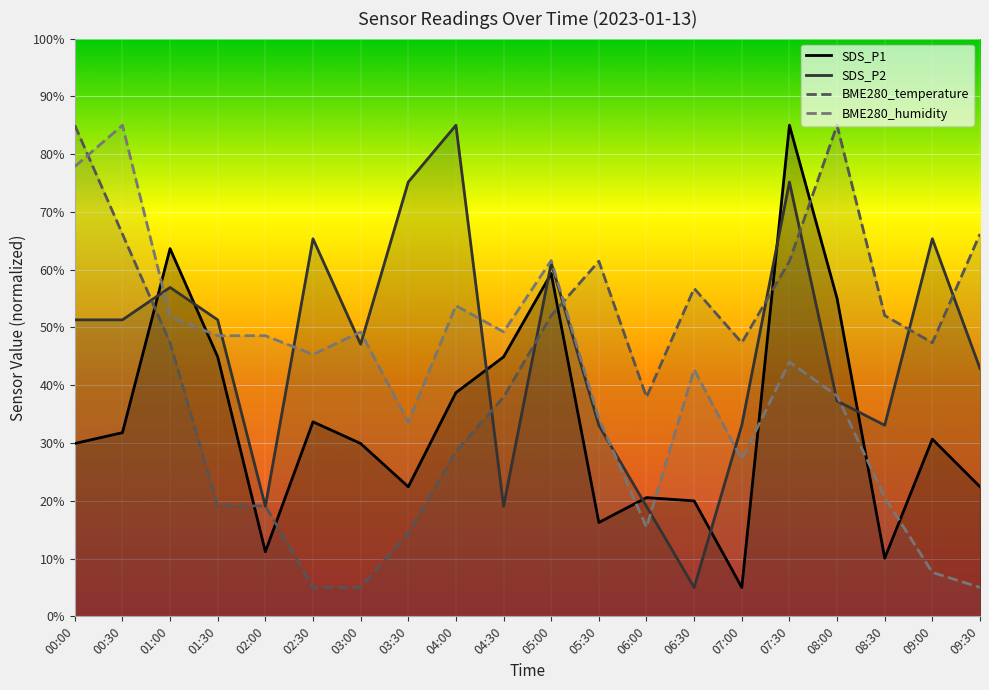

What is the total value across all series at 06:30?

124.5